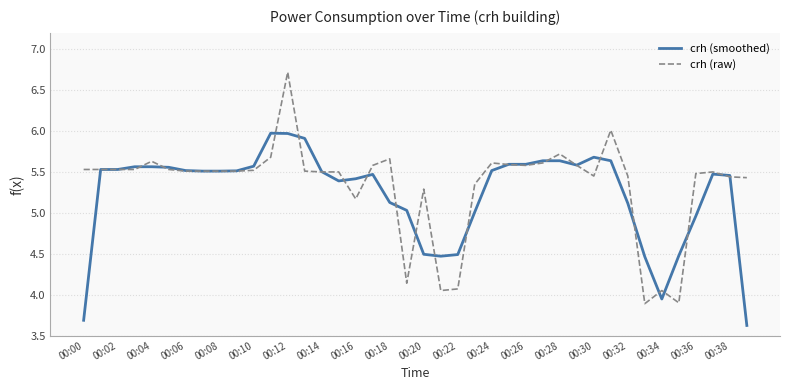

Which series has the largest total across all categories?

crh (raw)